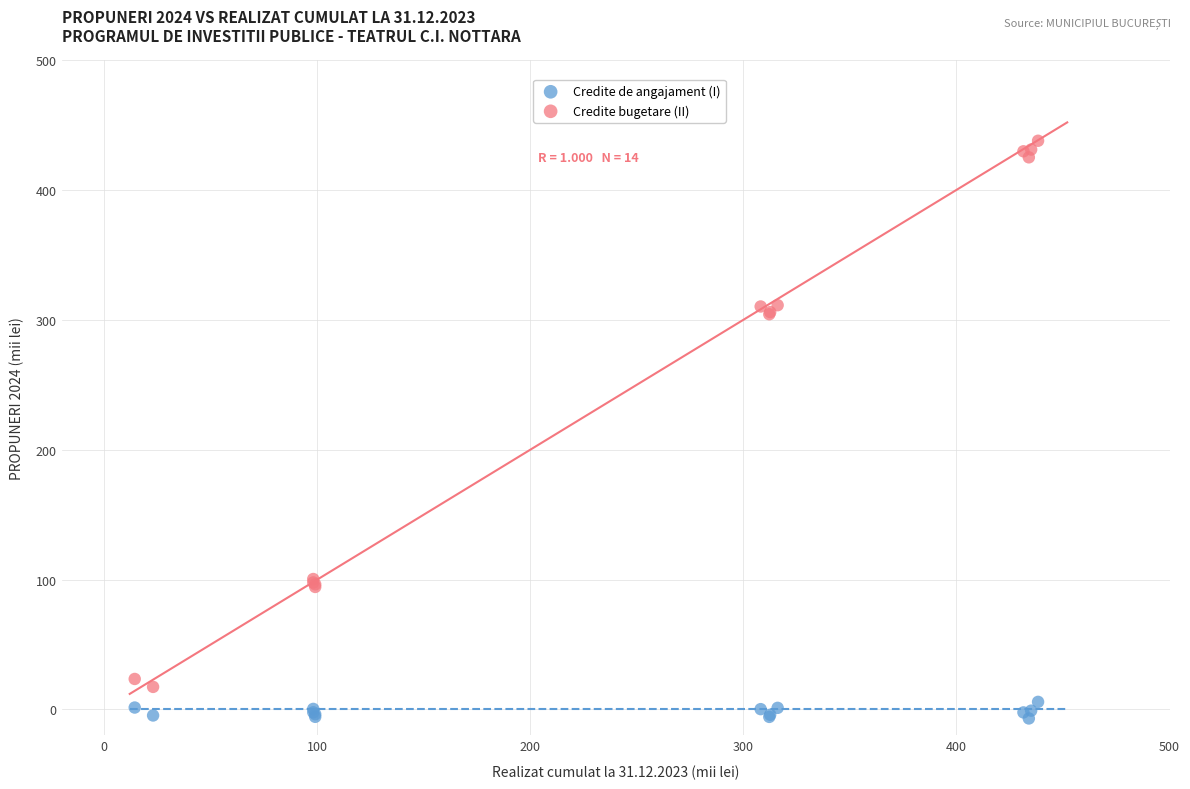

Which series has the largest Y range (max minus min)?

Credite bugetare (II)